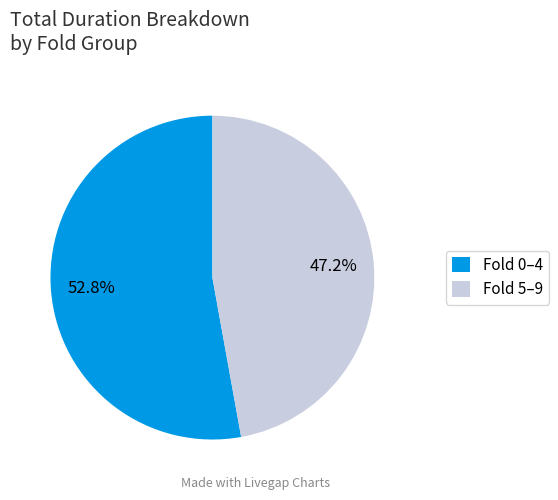

Combined, what portion of the pie is Fold 5–9 and Fold 0–4?

100.0%